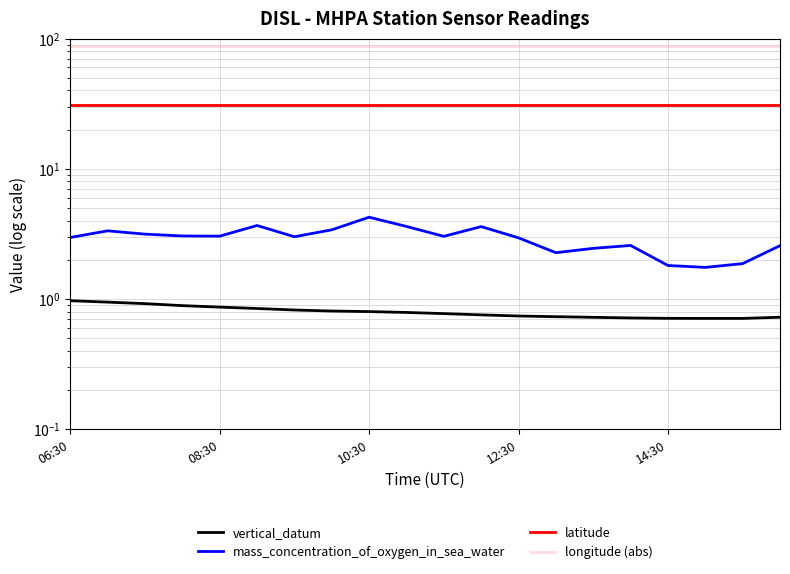

The value of longitude (abs) at 12:30 is 119.4. True or false?

False